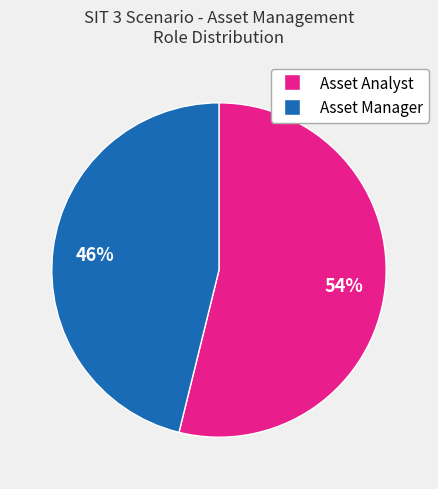

What is the smallest slice in the pie chart?

Asset Manager